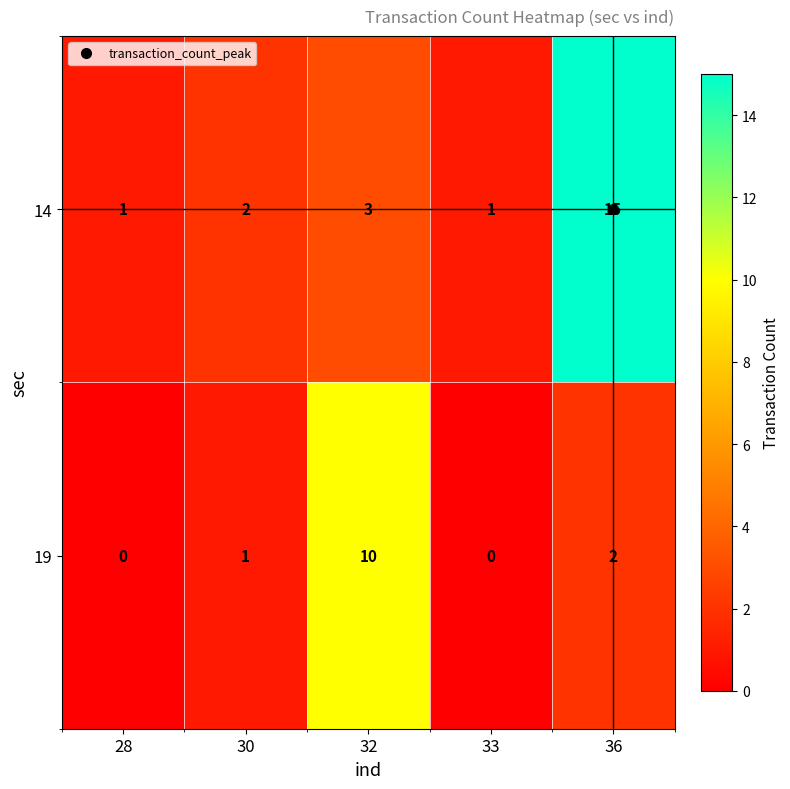

True or false: 14 has a value of 2 at 30.

True